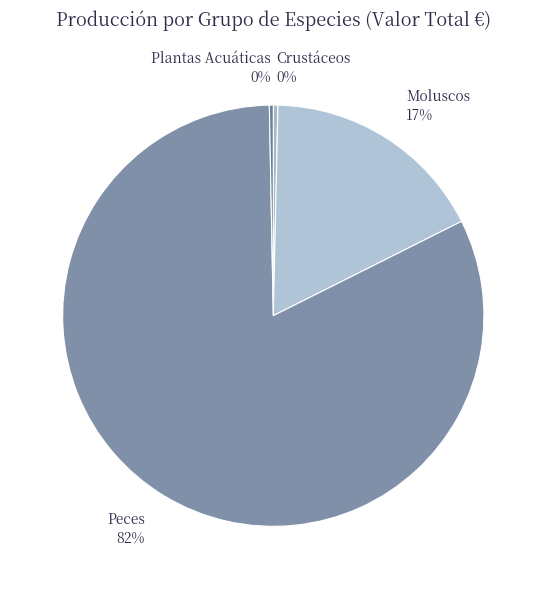

Which has a higher value, Moluscos 17% or Plantas Acuáticas 0%?

Moluscos 17%